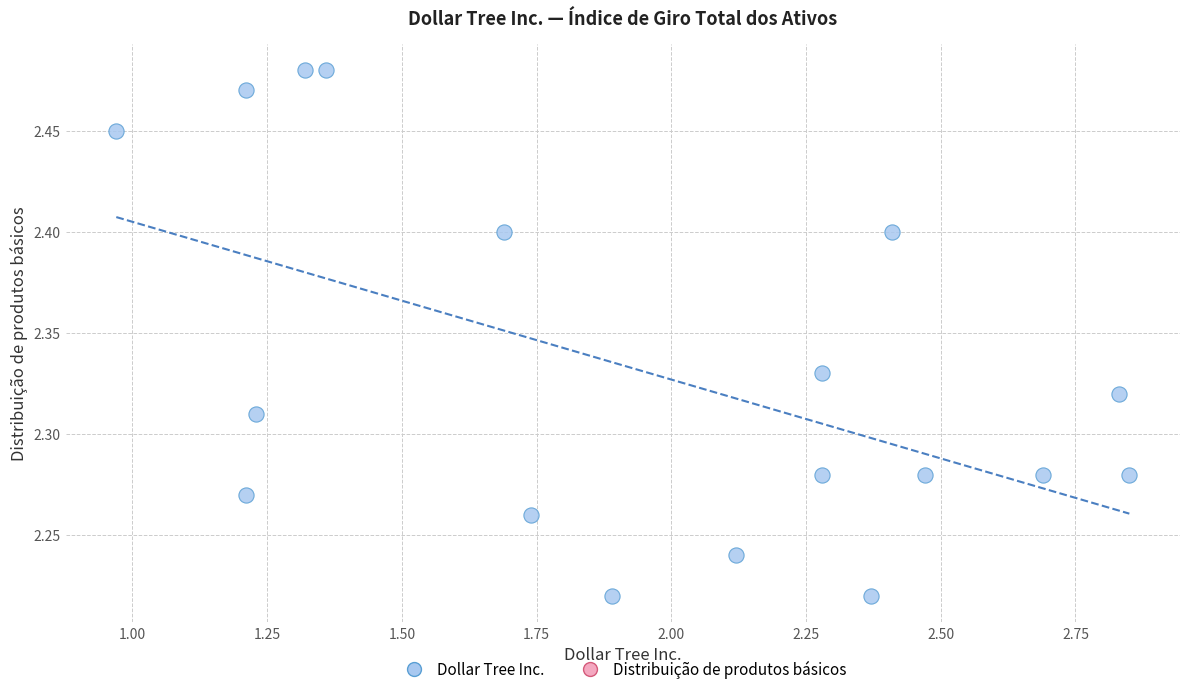

What is the range of Y values (max minus min)?

0.3